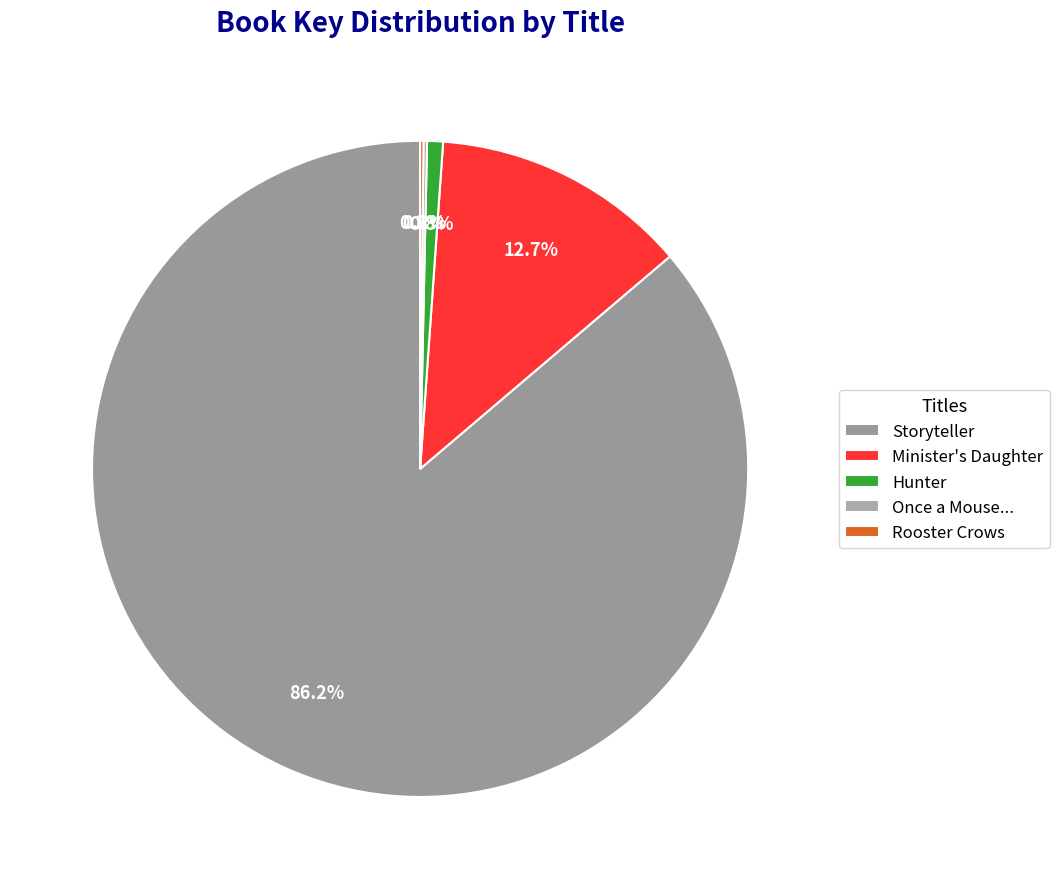

How many slices are in this pie chart?

5